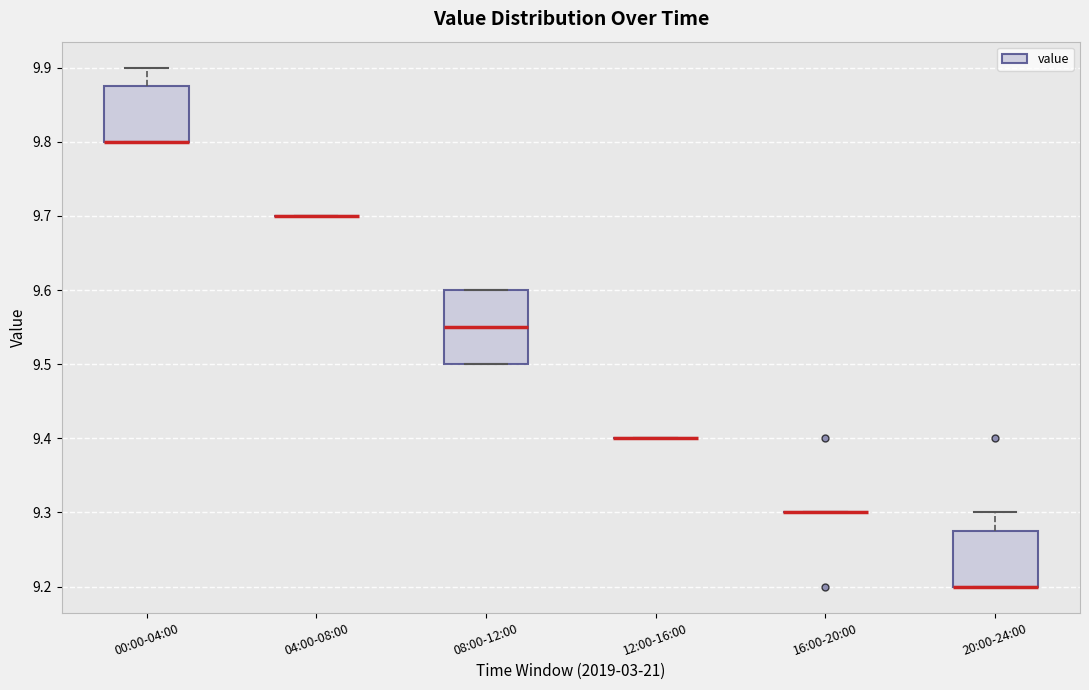

Reading left to right, transcribe this box plot: for each box, give where its median line is, the range the box spans, and where its two whiskers end, as read against the y-axis. The values are not printed on the chart, so give them approximately, as read against the axis.

00:00-04:00: median 9.80 (drawn on the box's lower edge), box 9.80 to 9.88, whiskers 9.80 to 9.90
04:00-08:00: box collapsed to a line at 9.70, whiskers 9.70 to 9.70
08:00-12:00: median 9.55, box 9.50 to 9.60, whiskers 9.50 to 9.60
12:00-16:00: box collapsed to a line at 9.40, whiskers 9.40 to 9.40
16:00-20:00: box collapsed to a line at 9.30, whiskers 9.30 to 9.30
20:00-24:00: median 9.20 (drawn on the box's lower edge), box 9.20 to 9.28, whiskers 9.20 to 9.30